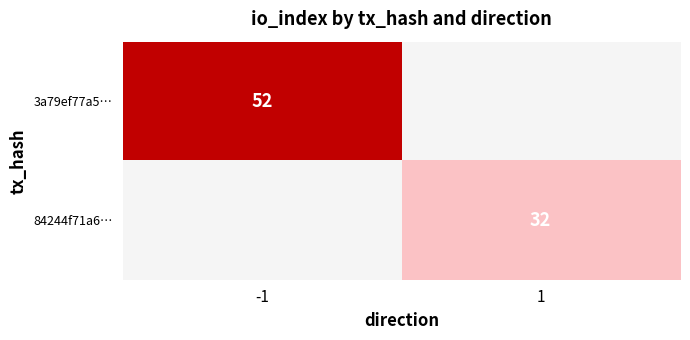

The 3a79ef77a5… series shows 52 at -1. True or false?

True